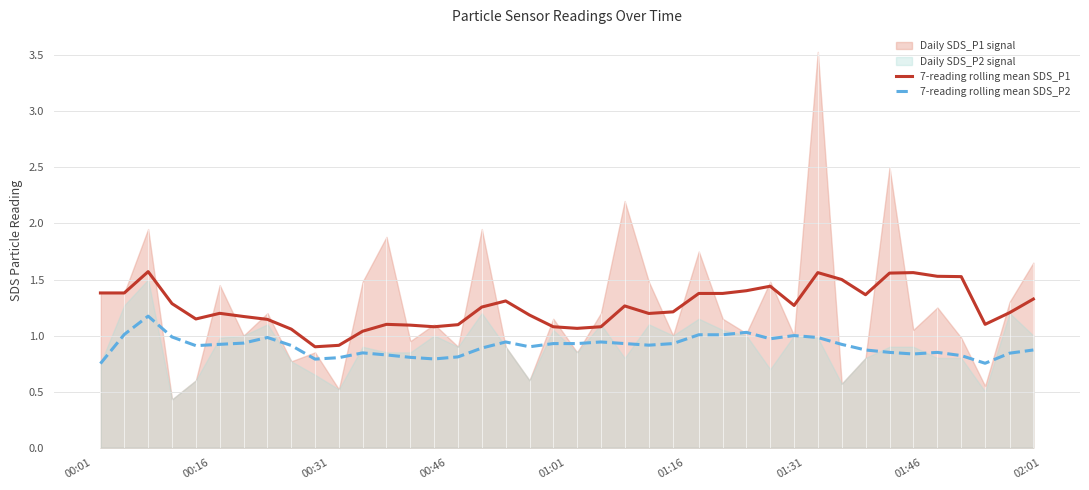

What is the sum of all 7-reading rolling mean SDS_P2 values?

36.2